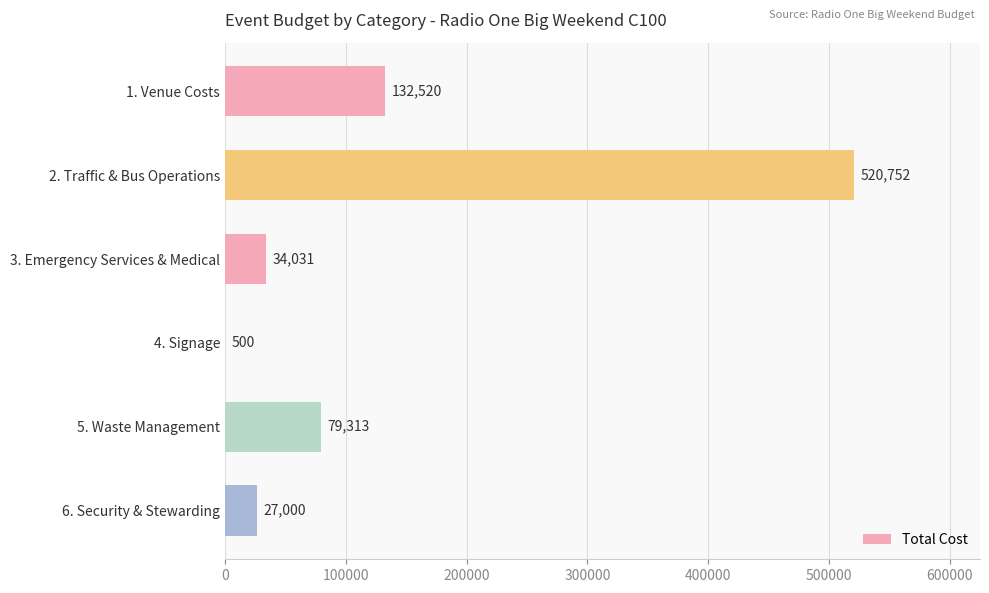

Which has a higher value, 6. Security & Stewarding or 2. Traffic & Bus Operations?

2. Traffic & Bus Operations